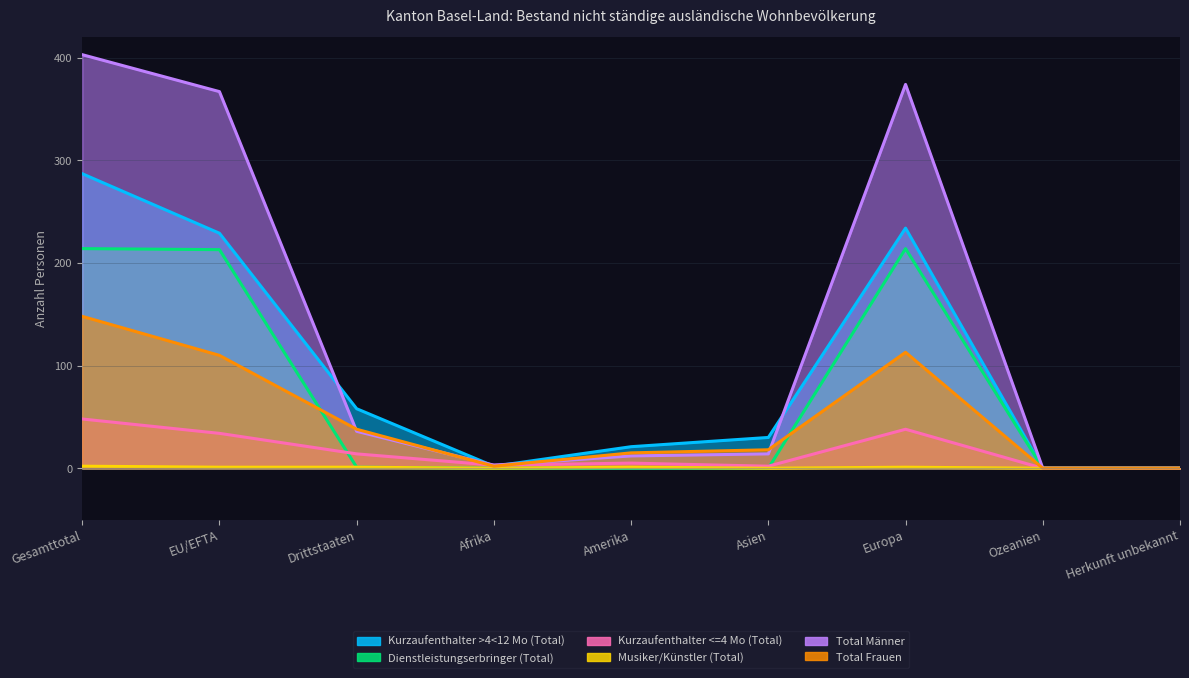

What is the difference between the highest and lowest values at Europa?

373